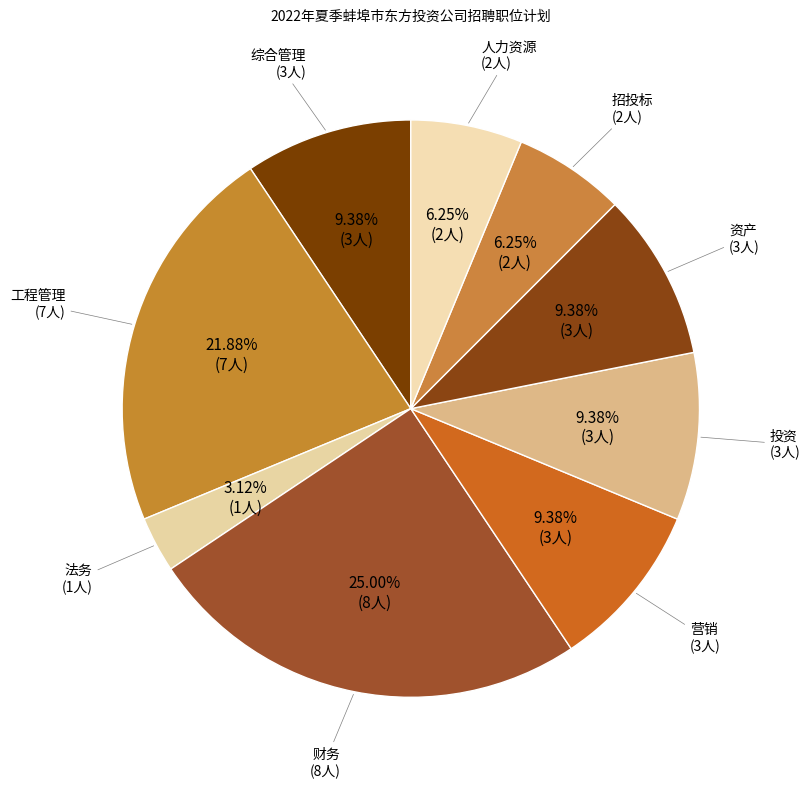

How many segments does this pie chart have?

9